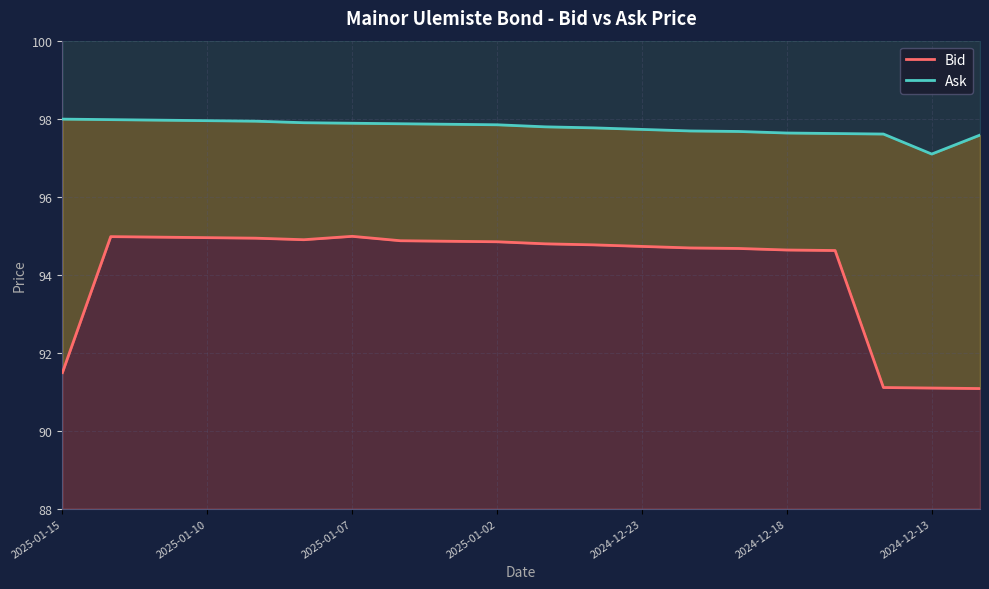

Rank the series at 2025-01-15 from lowest to highest value.

Bid, Ask